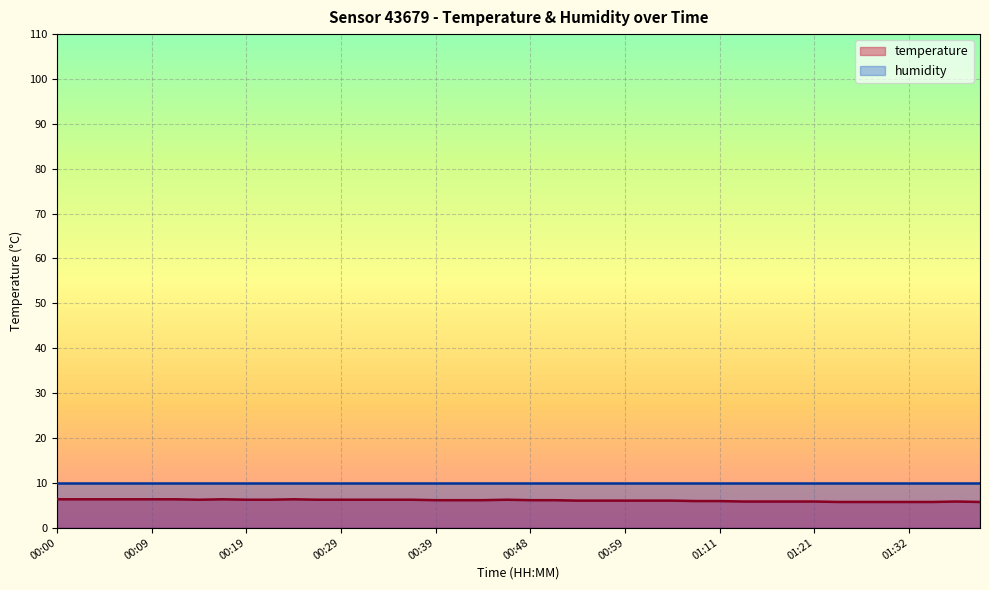

What is the label of the 14th point from the left?

00:31